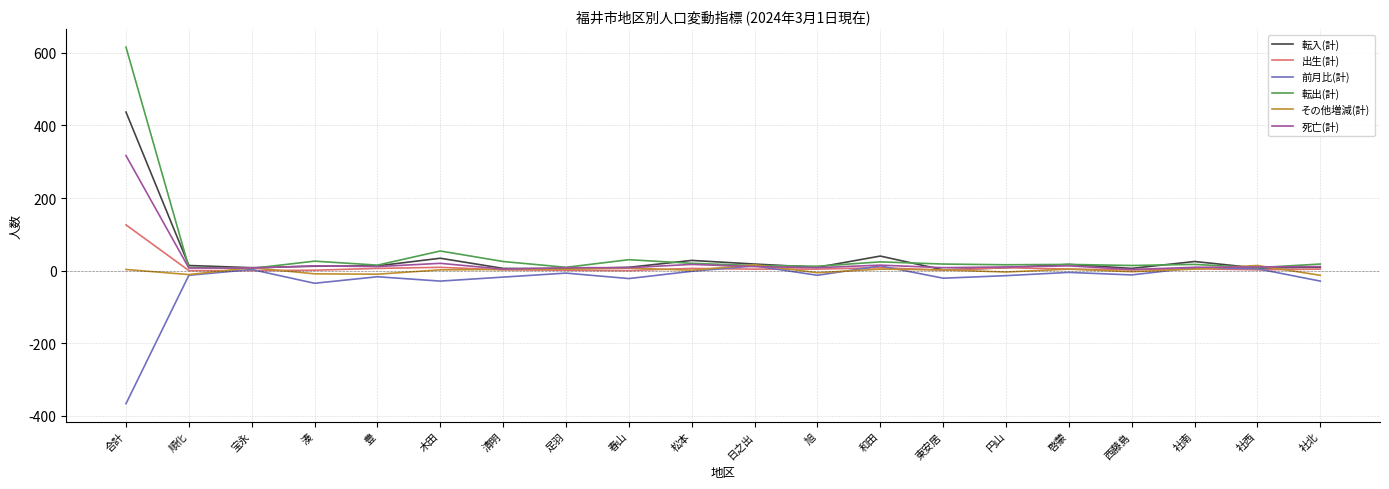

At which category is the sum across all series the highest?

合計